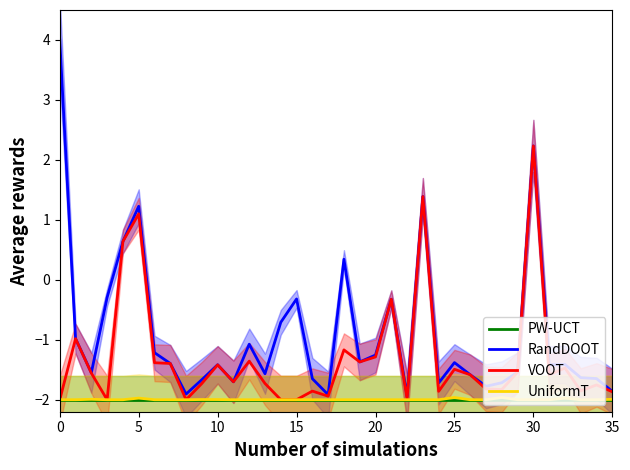

What is the greatest value displayed?

4.0